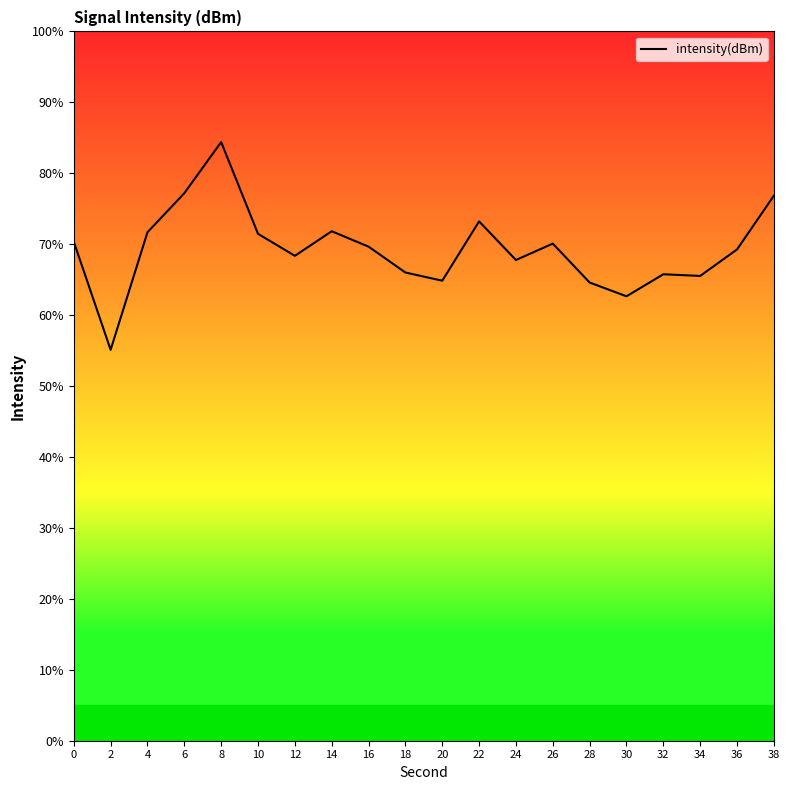

How many categories are shown in the chart?

20